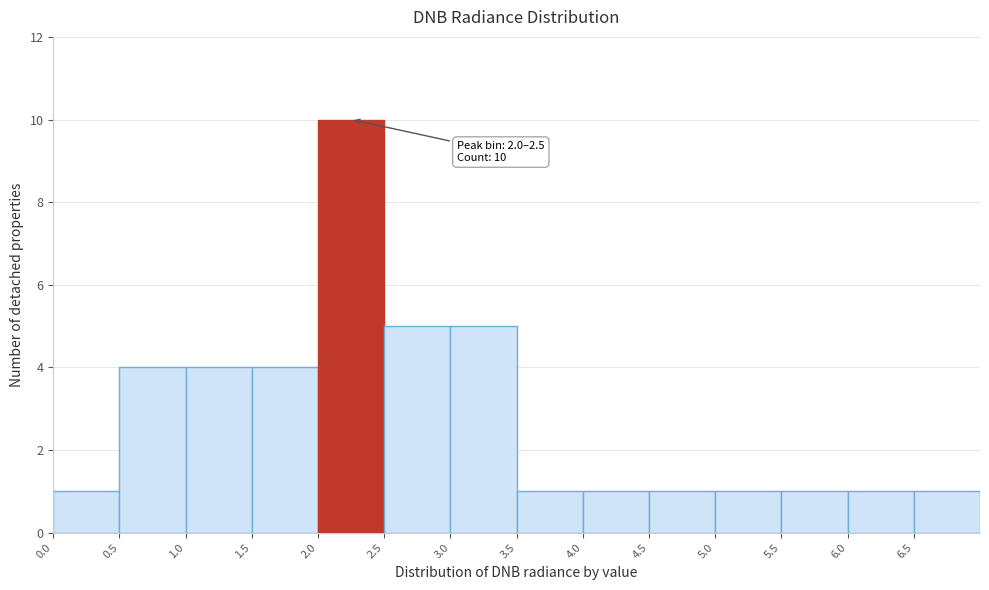

Which range on the x-axis has the tallest bar?

2.0 to 2.5